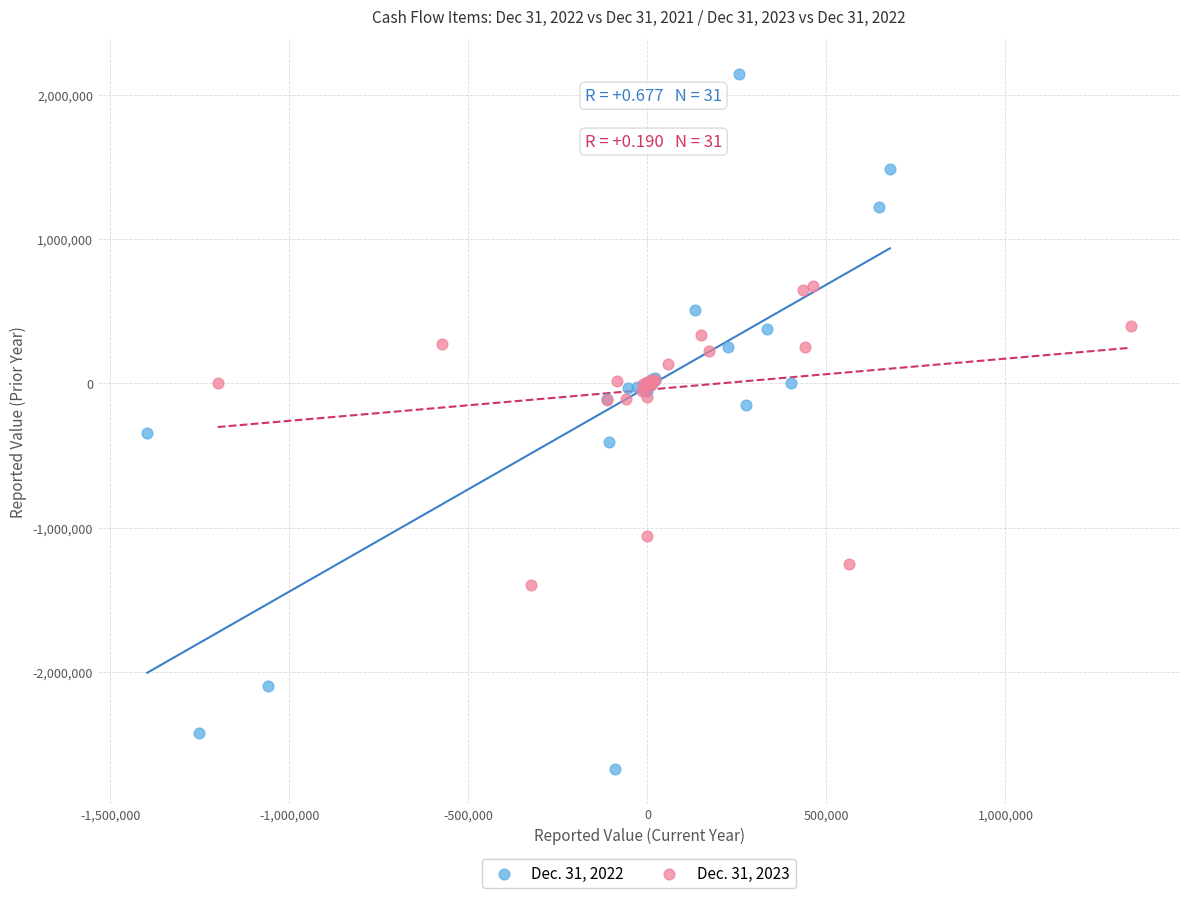

Which series reaches the maximum Y coordinate?

Dec. 31, 2022